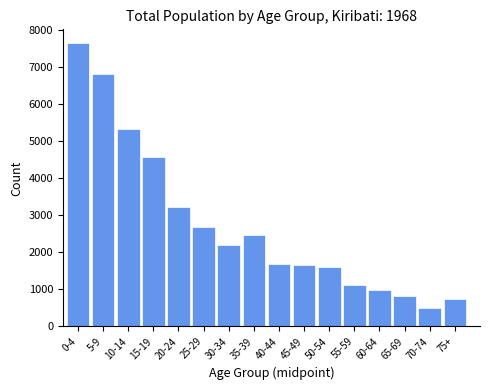

Reading right to left, transcribe all the data shown in this chart.

747	506	809	980	1110	1610	1648	1687	2458	2195	2678	3229	4577	5323	6799	7636